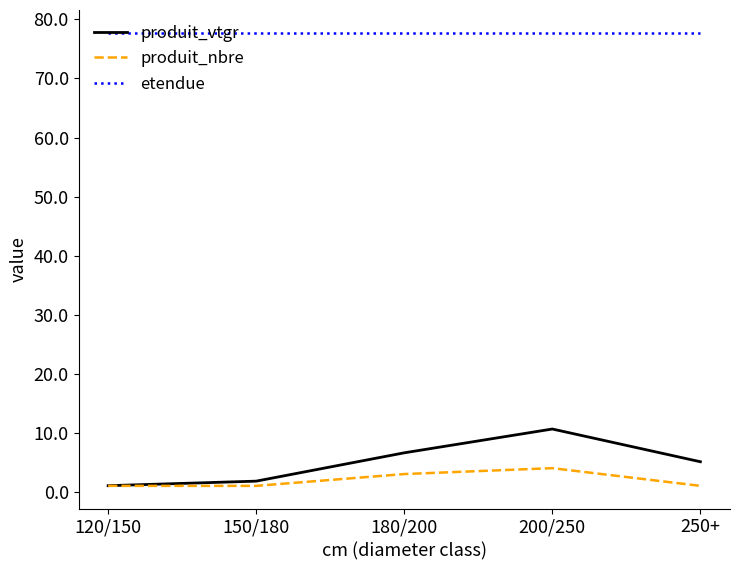

True or false: etendue and produit_nbre cross at least once.

False